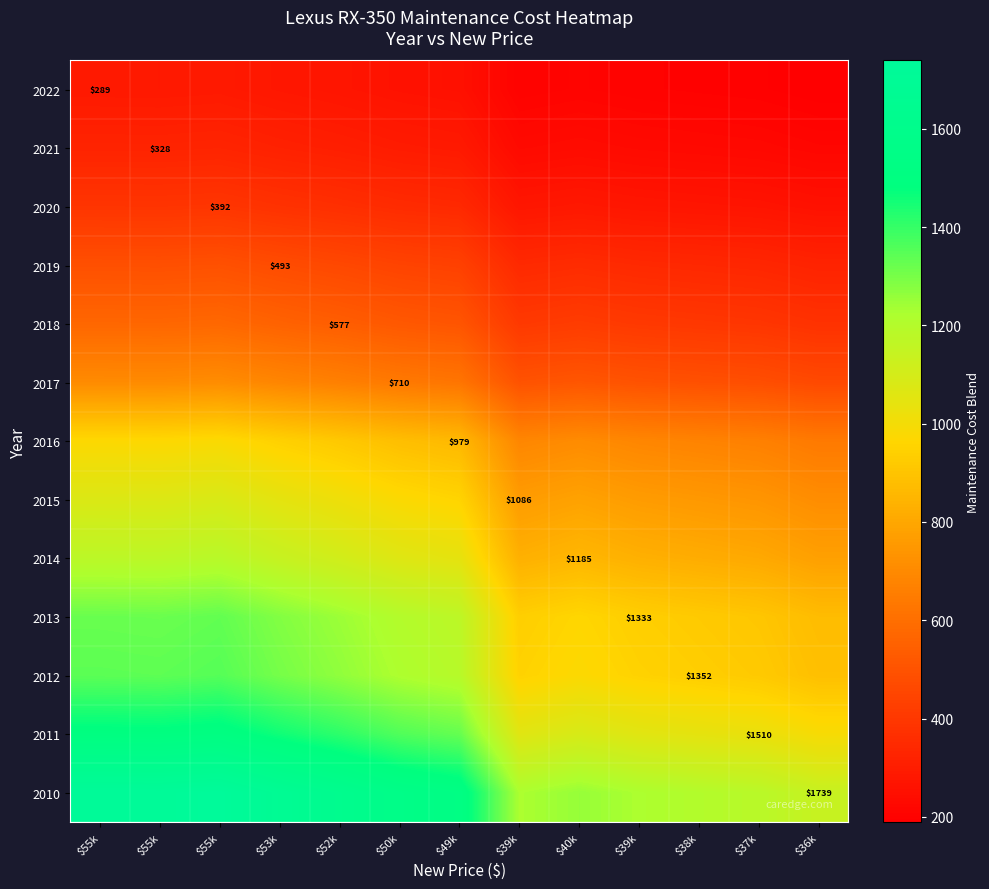

The 2022 series shows 319.5 at $36k. True or false?

False